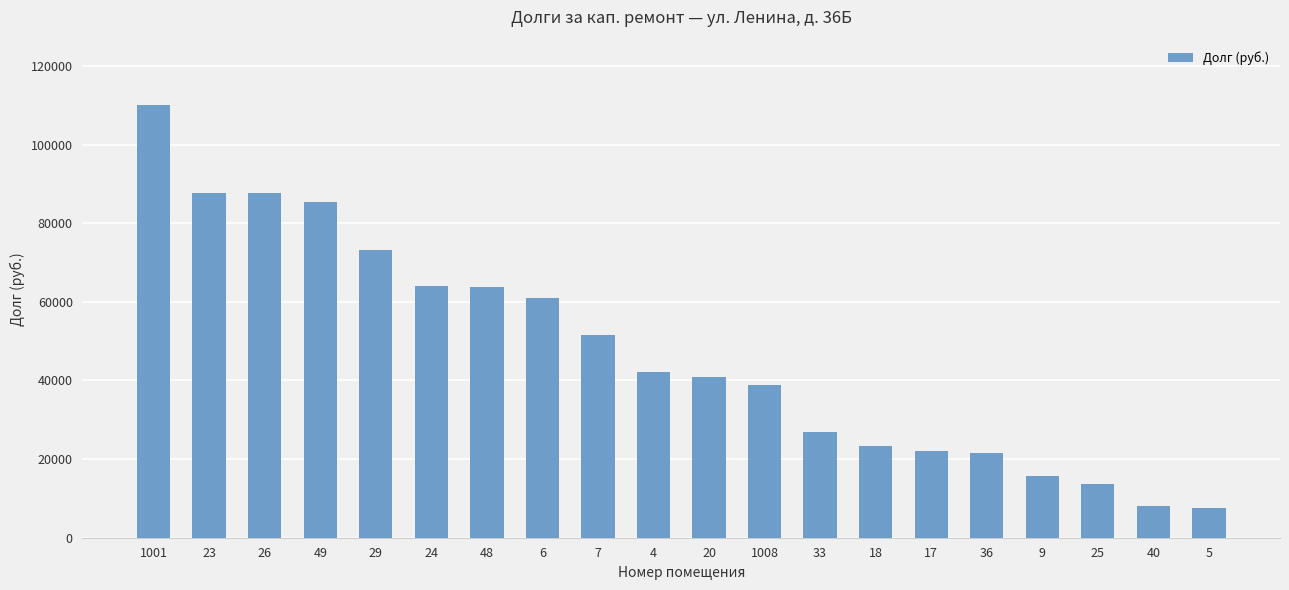

Approximately how many times larger is the value at 26 compared to 17?

4.0